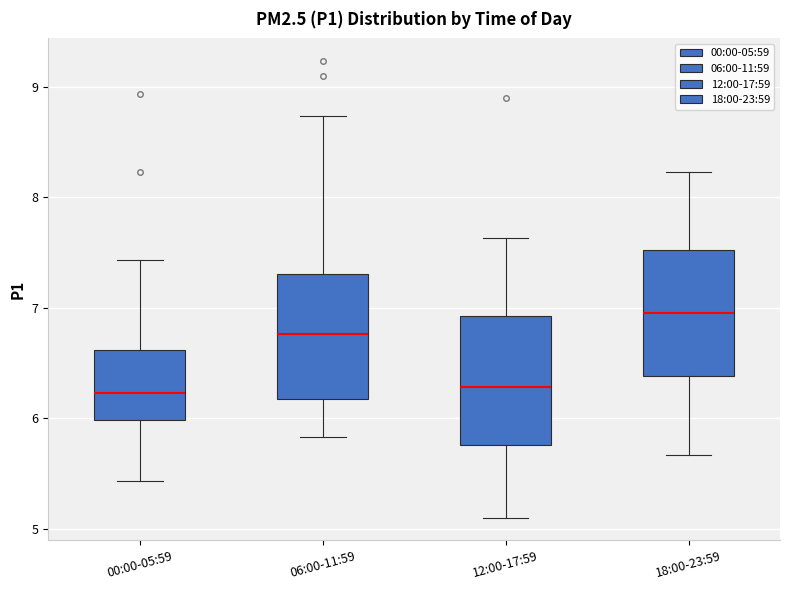

Reading left to right, read every box against the y-axis: the position of its median line, the range the box covers, and the ends of its whiskers. The values are not printed on the chart, so give them approximately, as read against the axis.

00:00-05:59: median 6.2, box 6.0 to 6.6, whiskers 5.4 to 7.4
06:00-11:59: median 6.8, box 6.2 to 7.3, whiskers 5.8 to 8.7
12:00-17:59: median 6.3, box 5.8 to 6.9, whiskers 5.1 to 7.6
18:00-23:59: median 7.0, box 6.4 to 7.5, whiskers 5.7 to 8.2